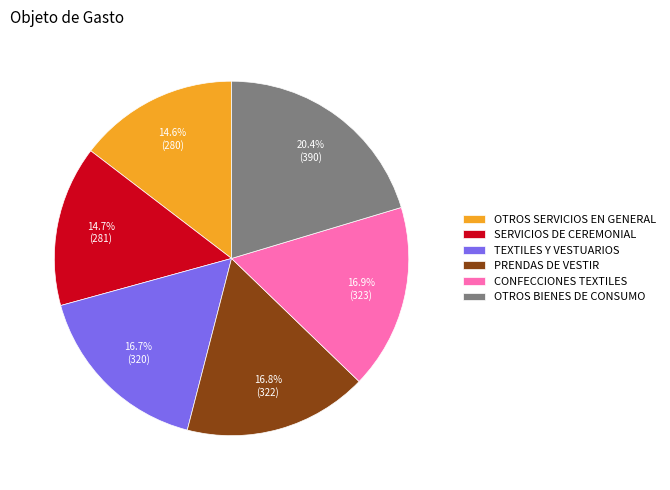

Which slice is the largest?

OTROS BIENES DE CONSUMO